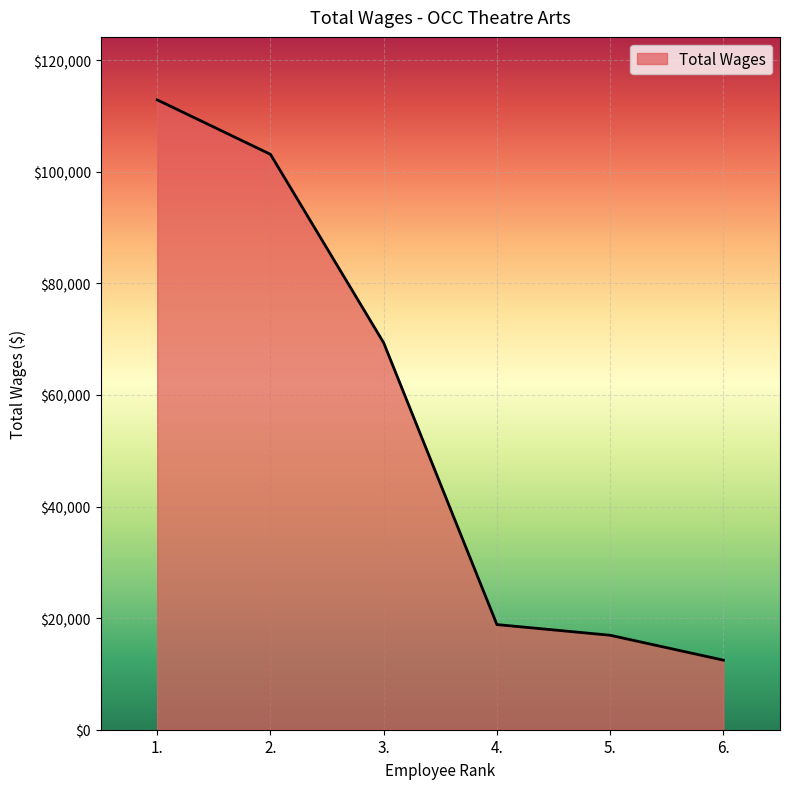

What is the ratio of the value at 4. to the value at 6.?

1.5